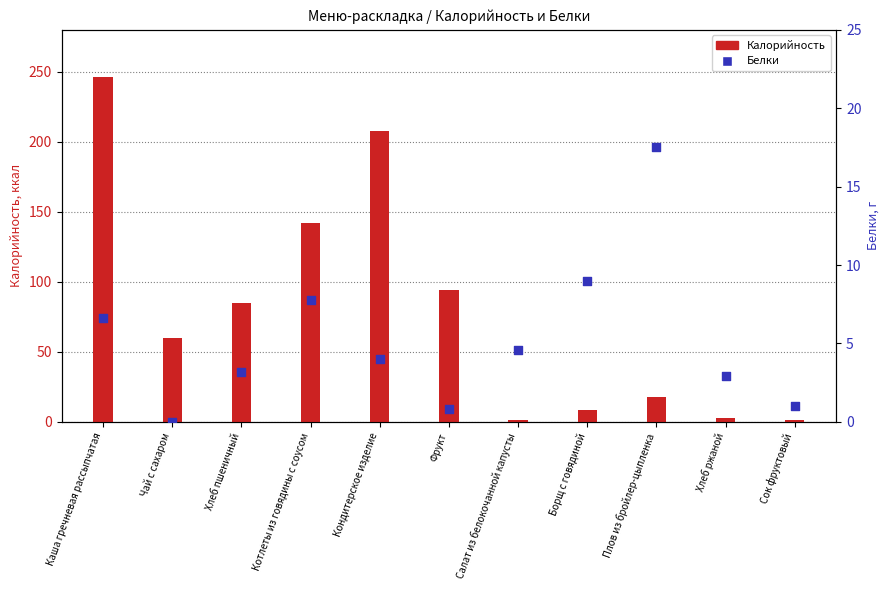

Which series has the widest spread of Y values?

Калорийность